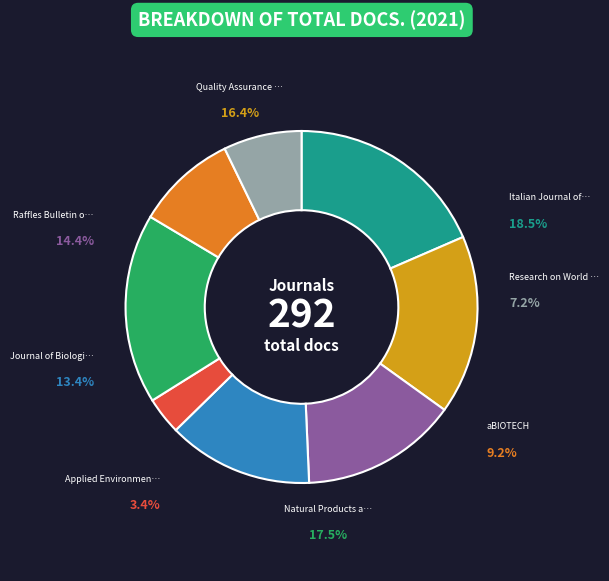

Is the sum of aBIOTECH and Raffles Bulletin of Zoology greater than half?

No